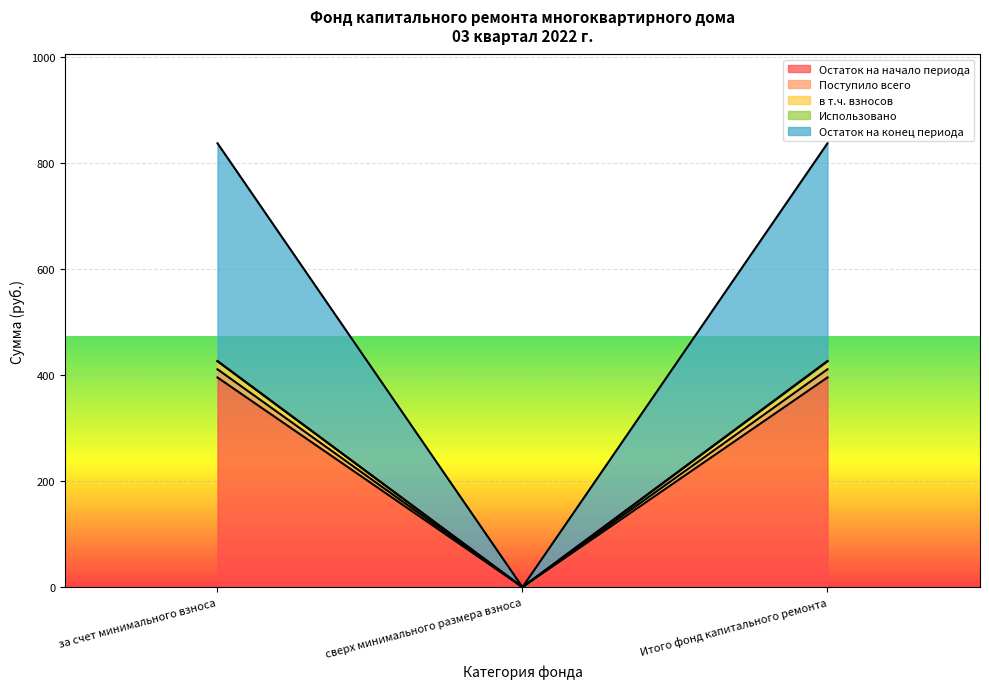

List the labels in order of Остаток на конец периода value, smallest first.

сверх минимального размера взноса, за счет минимального взноса, Итого фонд капитального ремонта